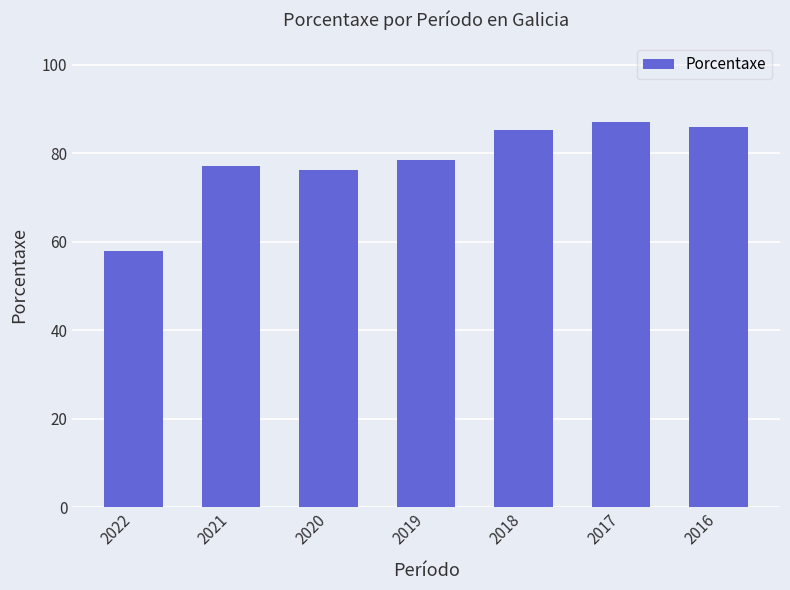

What is the sum of the values at 2022 and 2016?

143.9